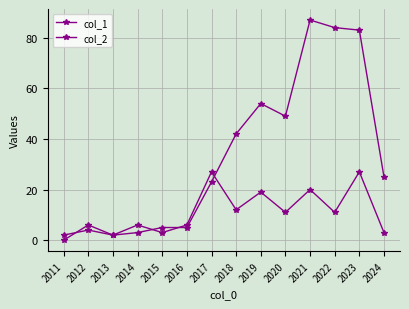

Count the number of data series in this chart.

2